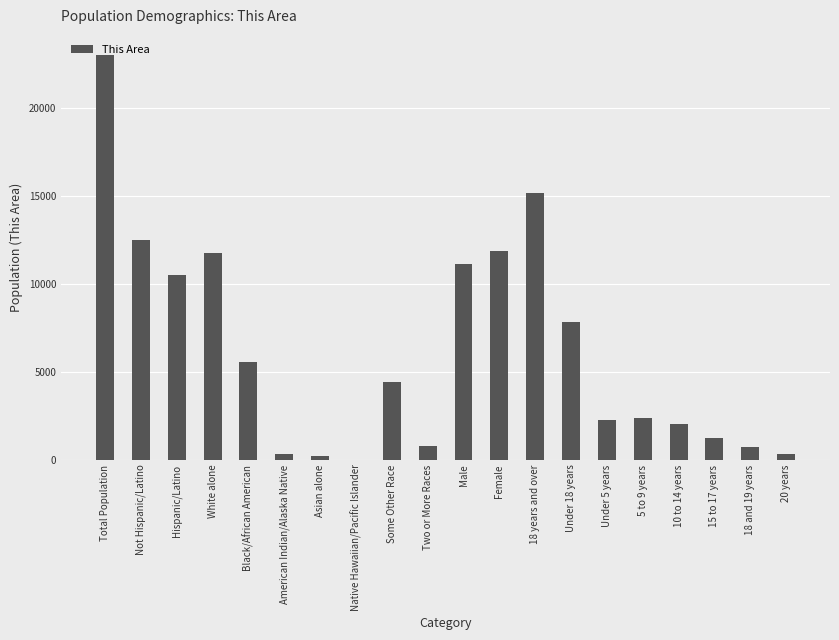

Between 5 to 9 years and 18 and 19 years, which is larger?

5 to 9 years